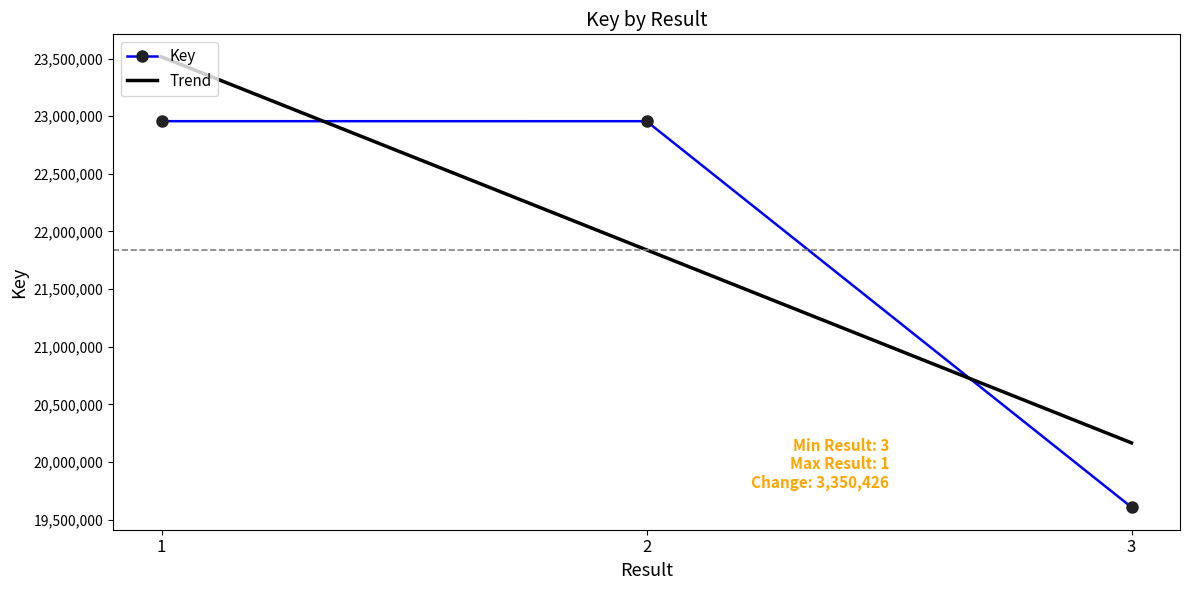

Between 3 and 1, which is larger?

1